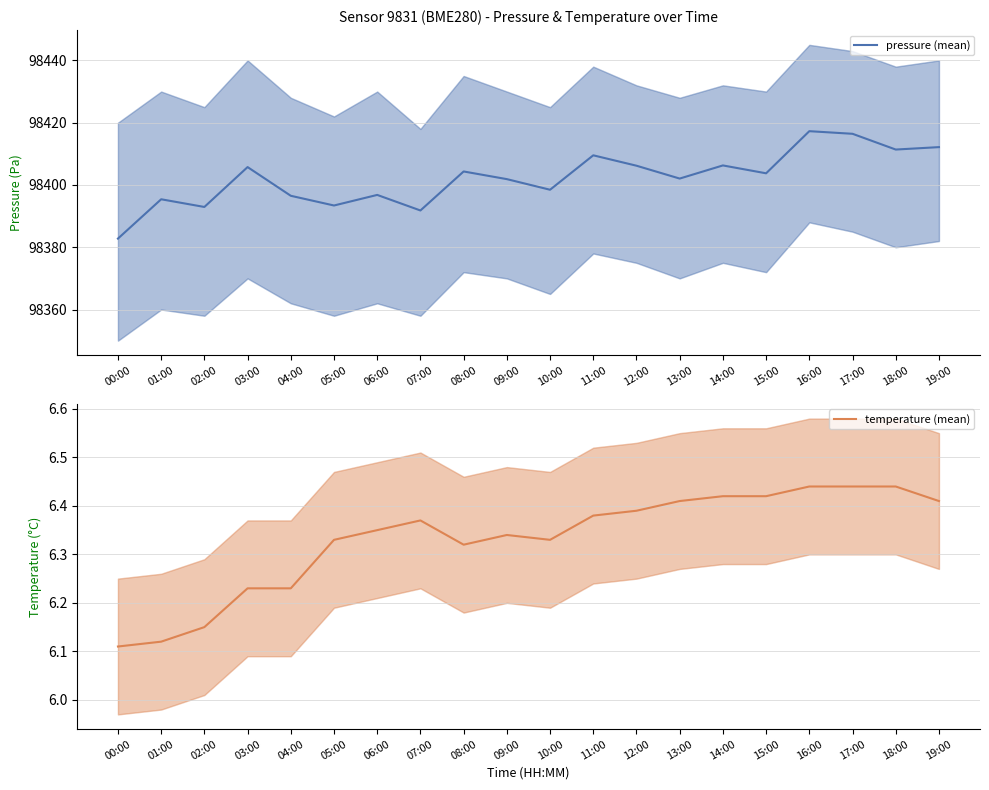

The temperature (mean) series shows 6.4 at 18:00. True or false?

True